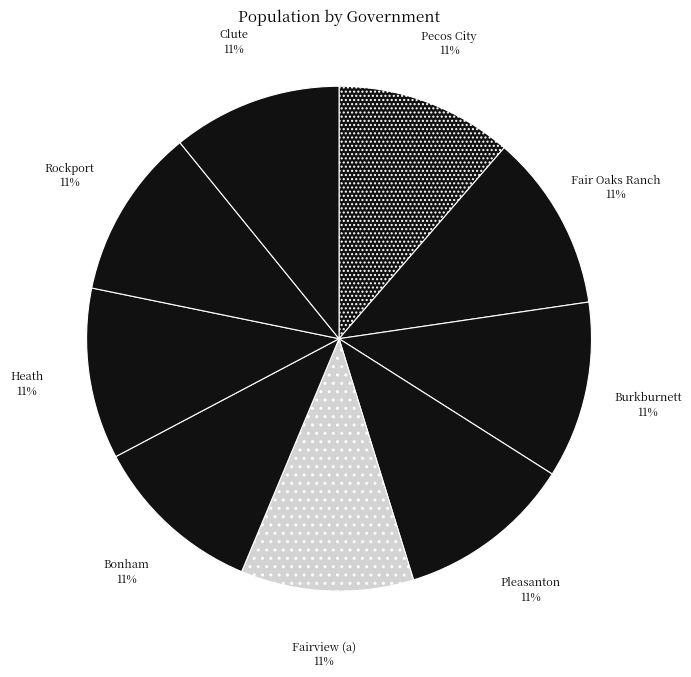

Do Fairview (a) and Fair Oaks Ranch together represent more than half of the pie?

No